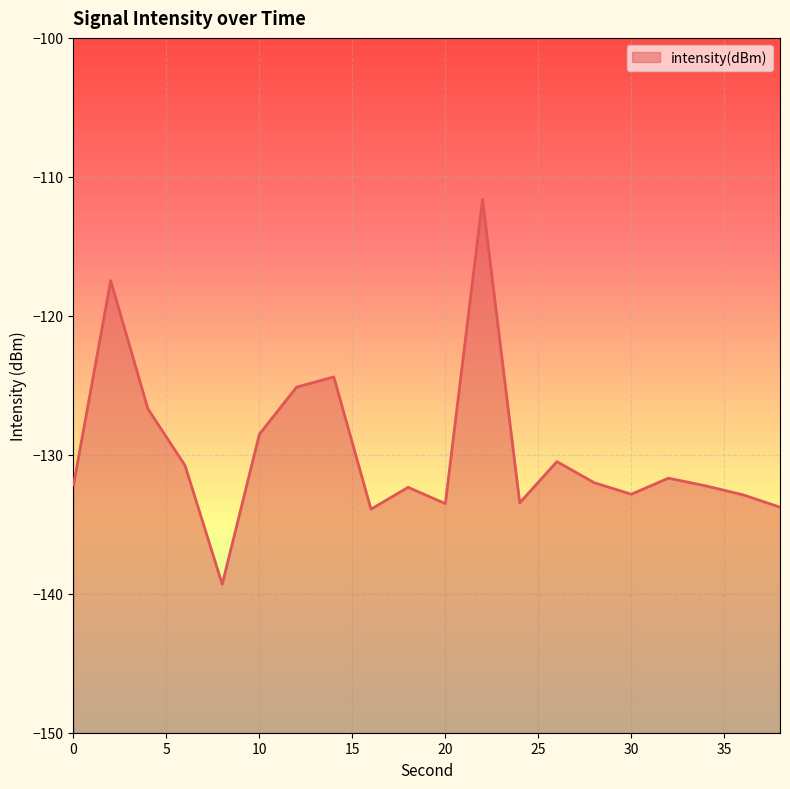

The value at 20 is -133.5. True or false?

True